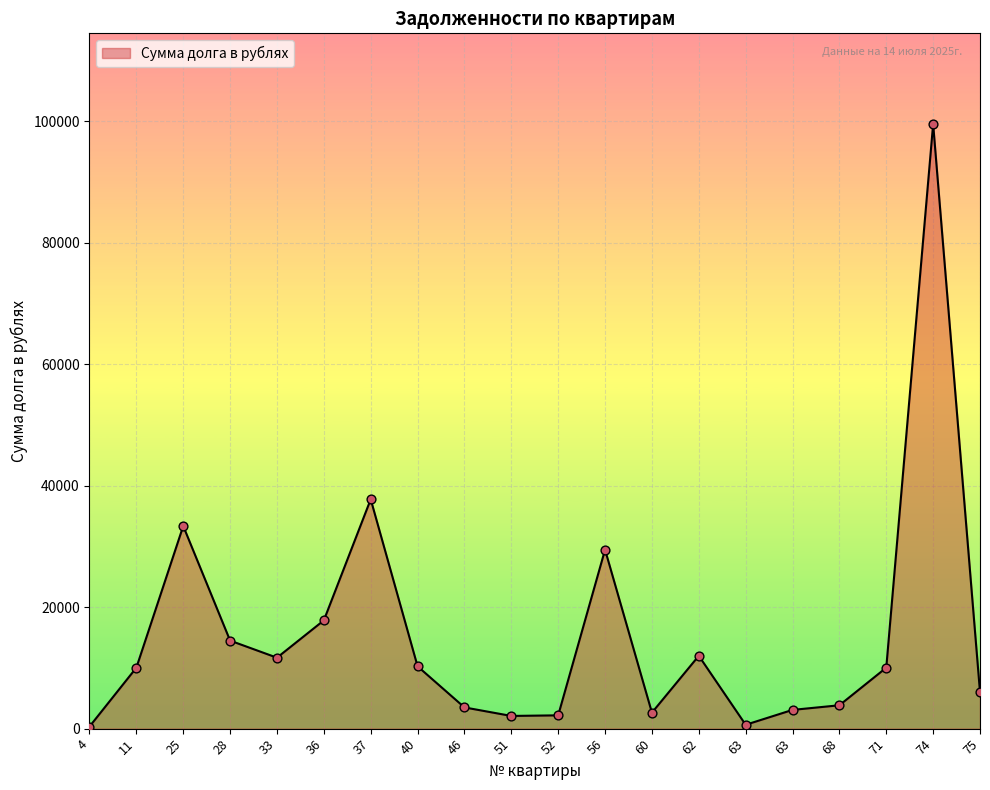

How many lines are shown in the chart?

1